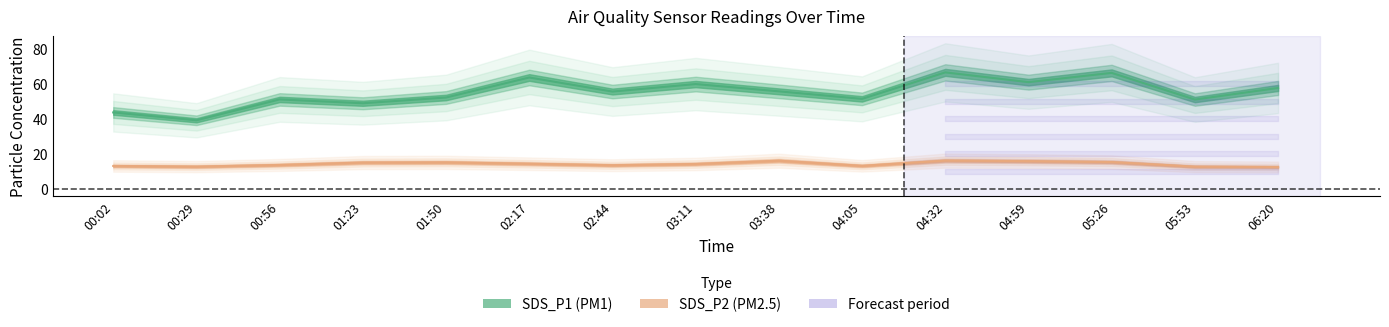

At which category does SDS_P1 reach its first local valley?

00:29